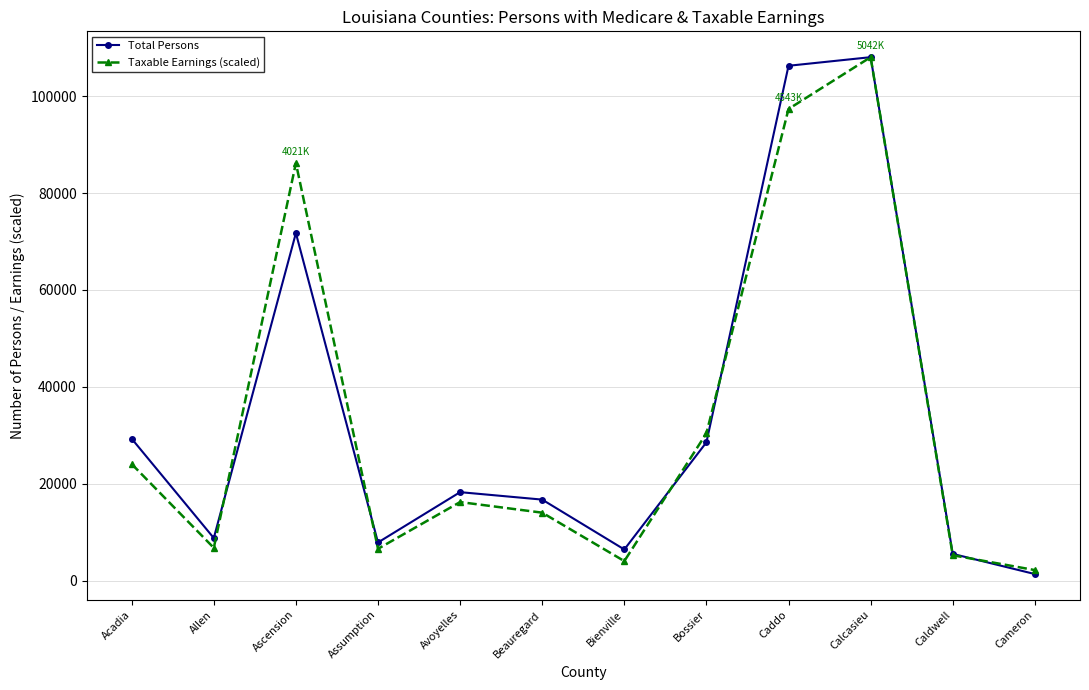

What is the maximum value shown in the chart?

108050.0